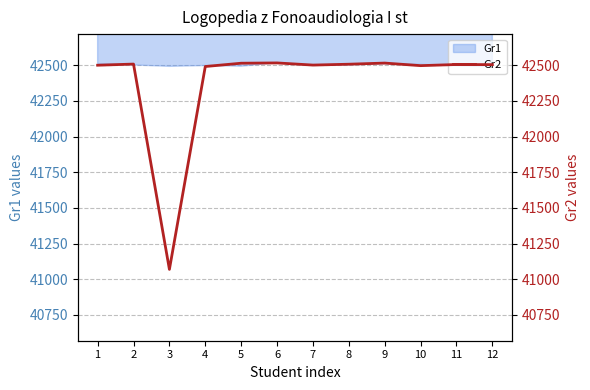

Reading left to right, transcribe all the data shown in this chart.

42500	42508	41069	42491	42514	42516	42501	42507	42515	42497	42505	42504